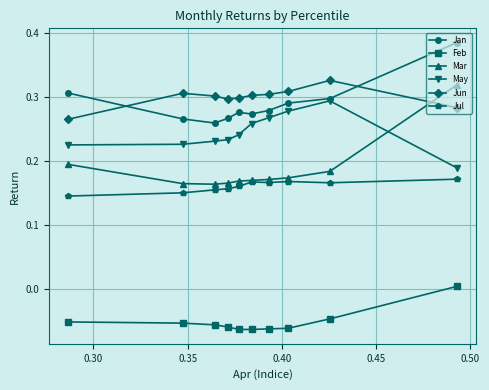

Which series has the largest range (max minus min)?

Mar